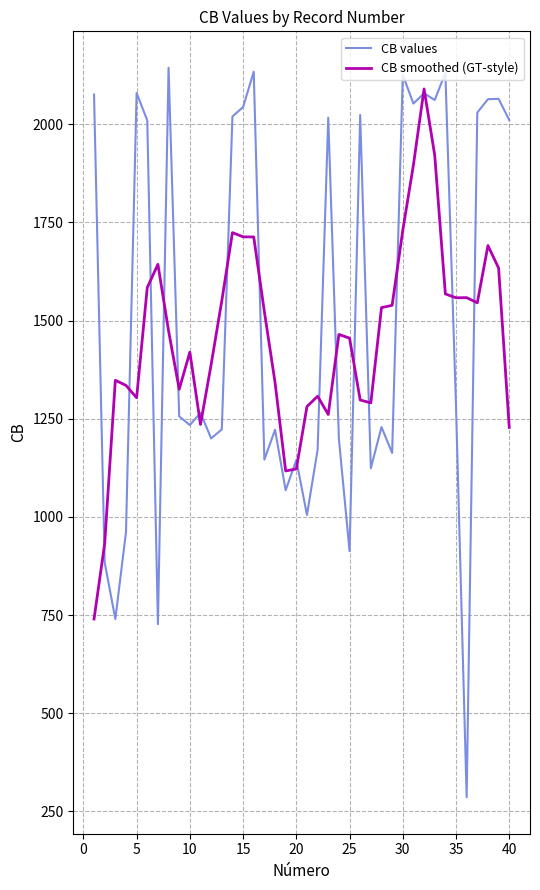

Which series has the widest spread of values?

CB values